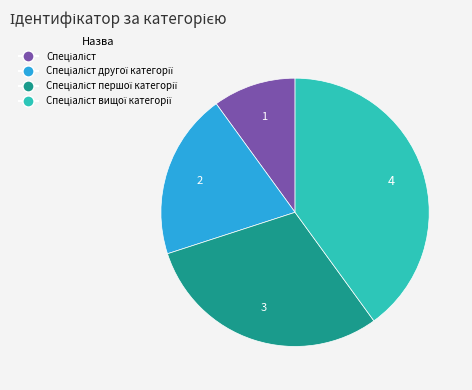

Count the number of slices in the pie.

4